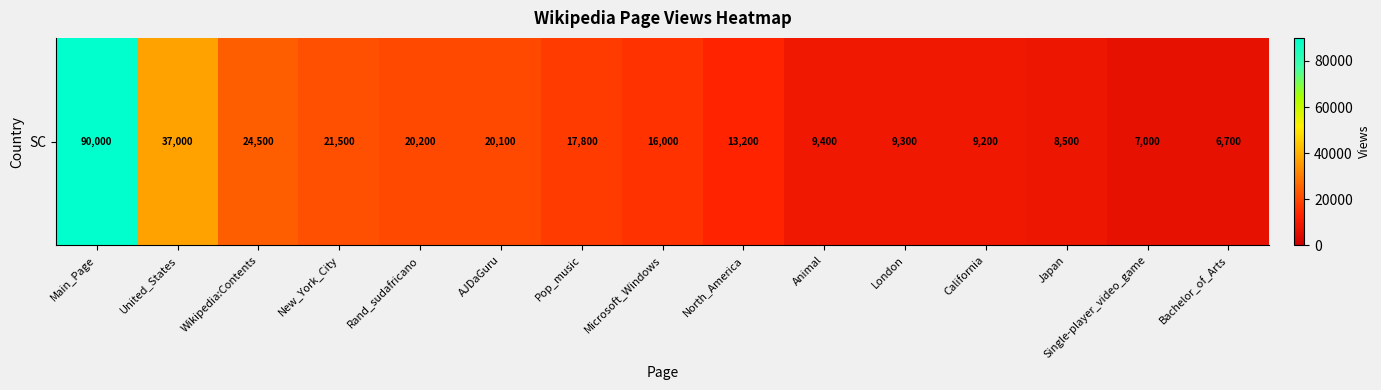

What is the change in value from North_America to Japan?

-4700